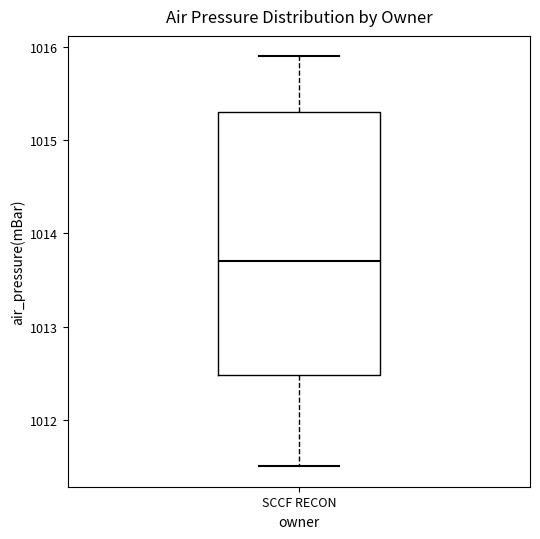

Transcribe this box plot: give where the median line is, the range the box spans, and where the two whiskers end, as read against the y-axis. The values are not printed on the chart, so give them approximately, as read against the axis.

median 1013.7, box 1012.5 to 1015.3, whiskers 1011.5 to 1015.9